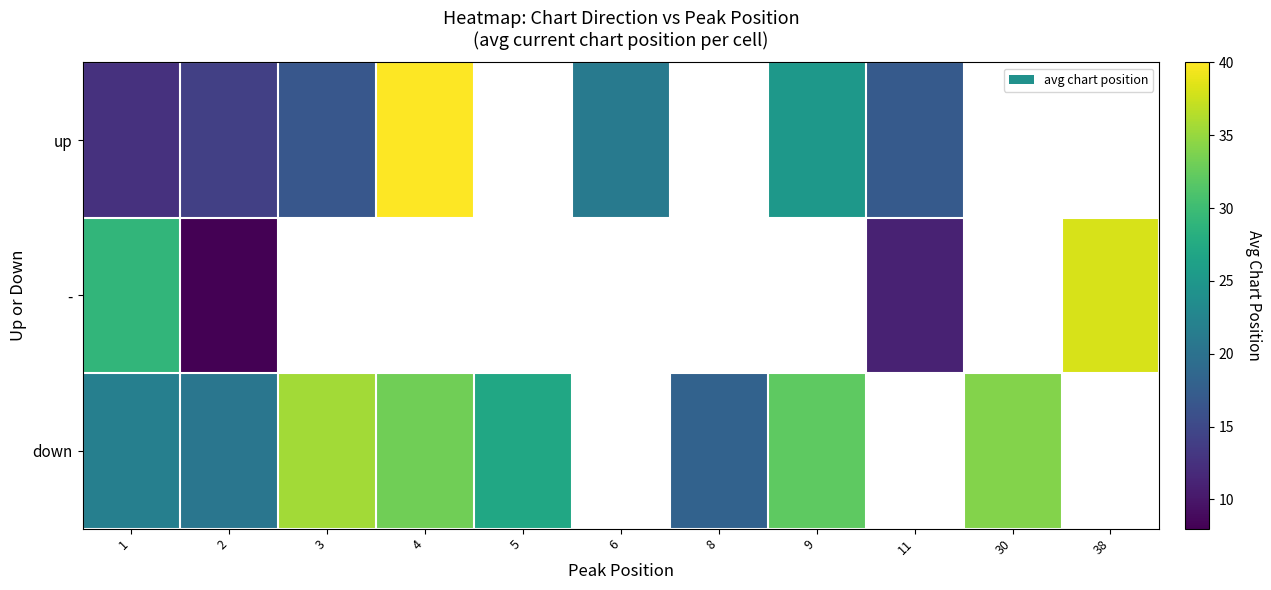

Which label corresponds to the largest value in the chart?

4